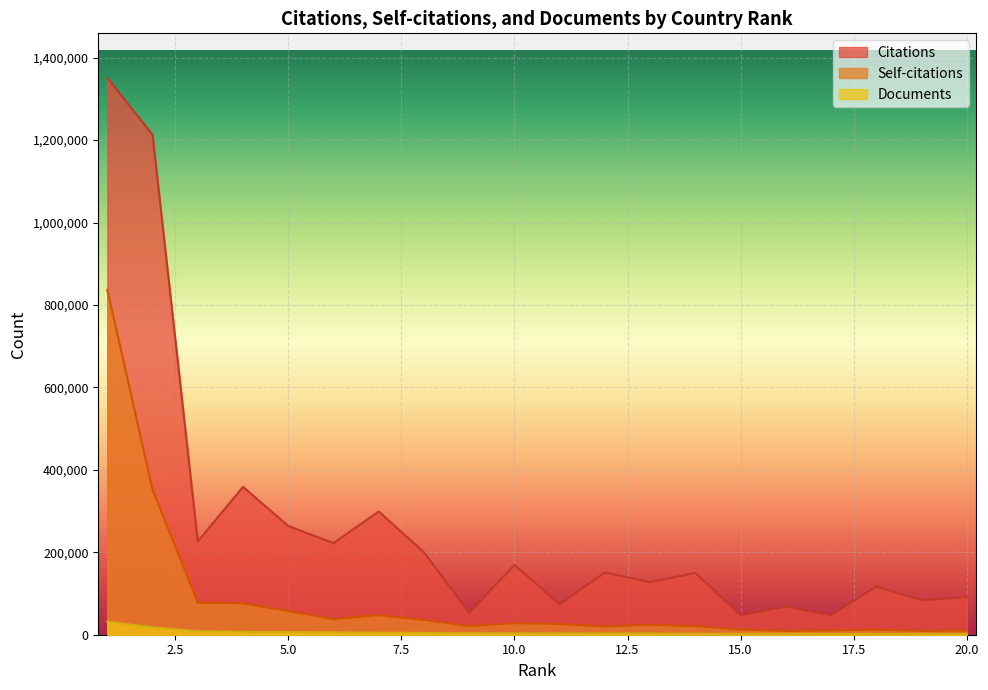

Which has a higher value, 7 or 5?

7